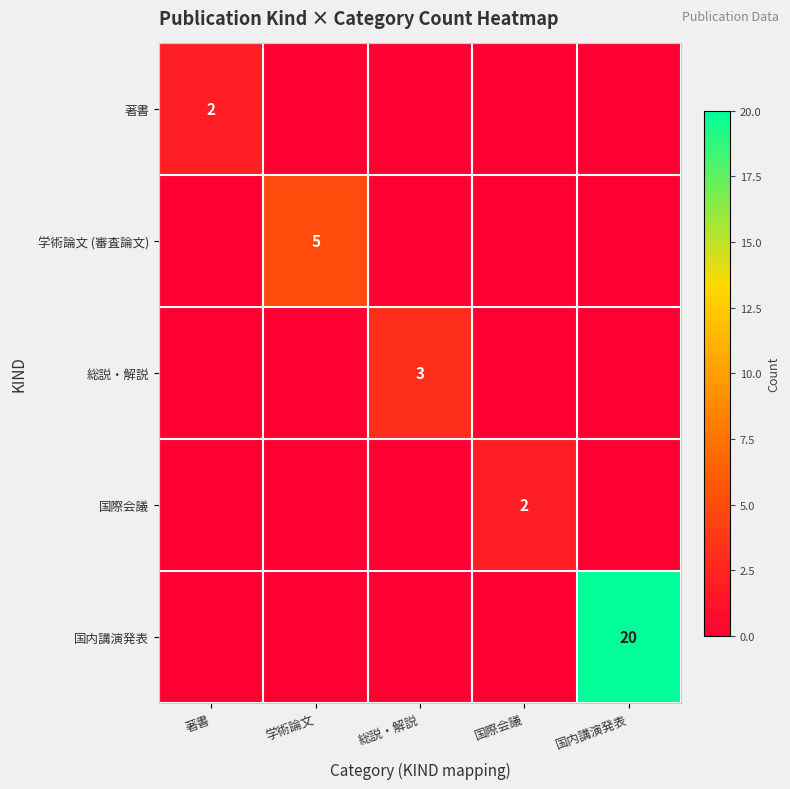

How many data points does each series have?

5